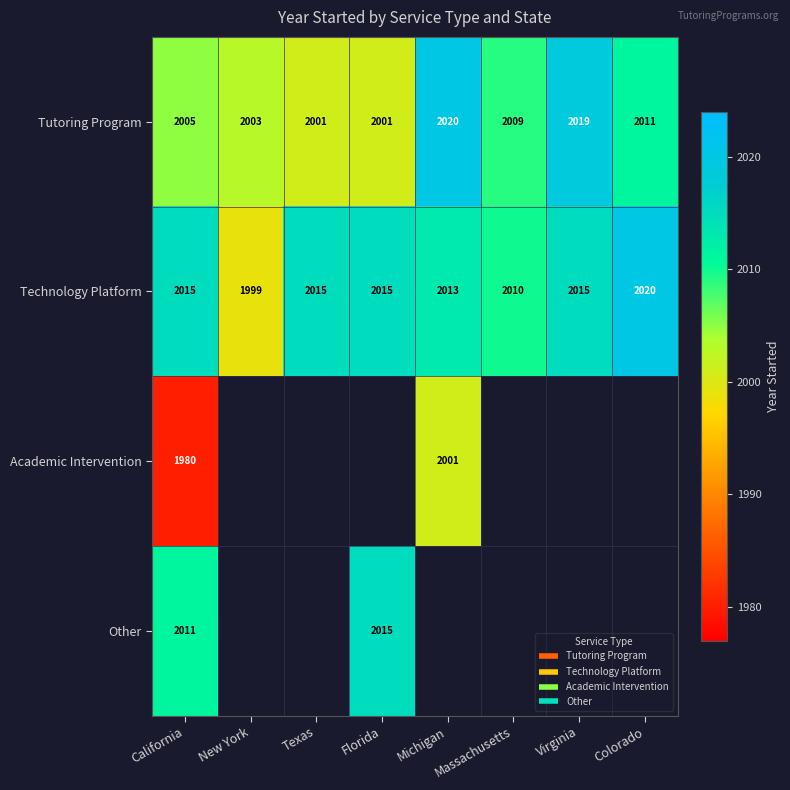

Between Virginia and Florida, which is larger?

Virginia